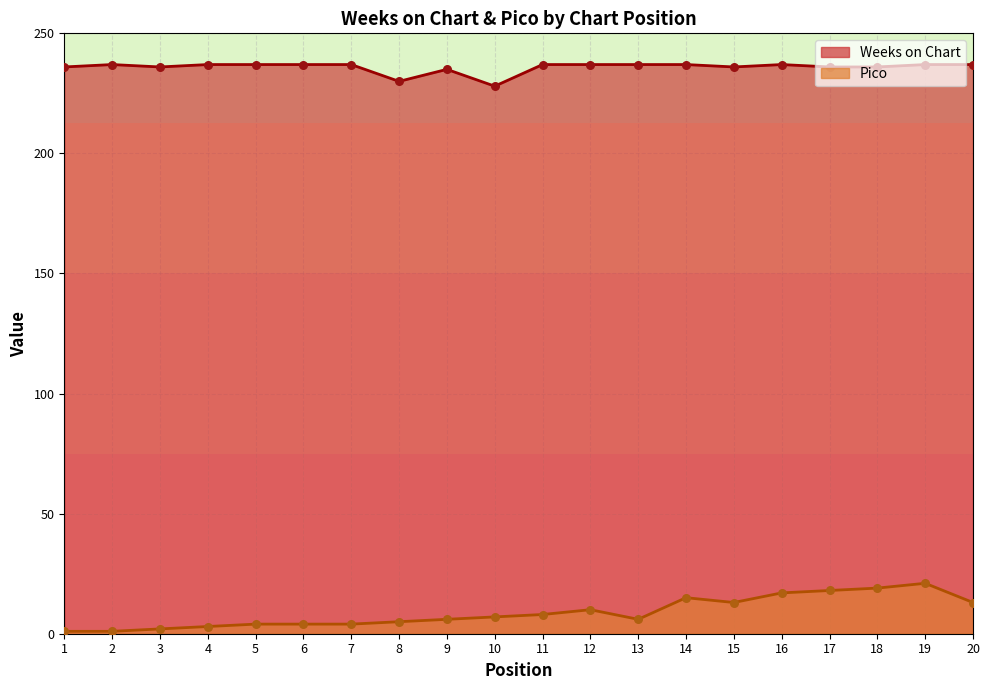

Which series contains the lowest Y value?

Pico